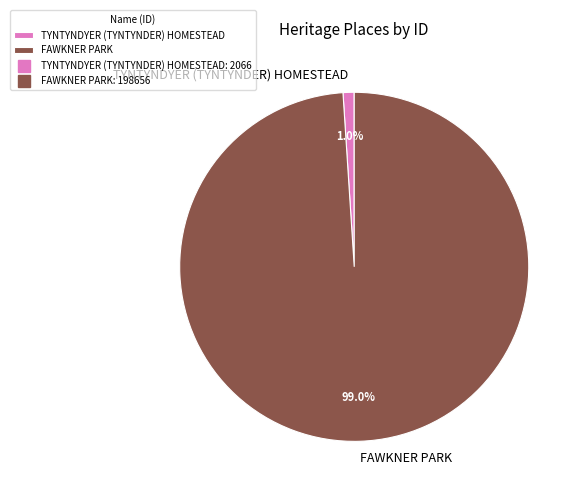

Is TYNTYNDYER (TYNTYNDER) HOMESTEAD the majority of the pie?

No